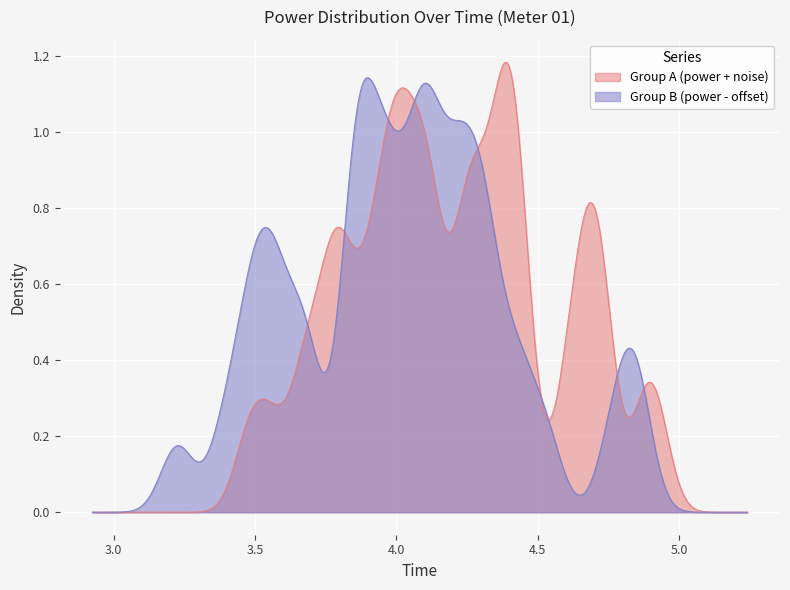

True or false: the data has more than 0 interior local peaks.

True